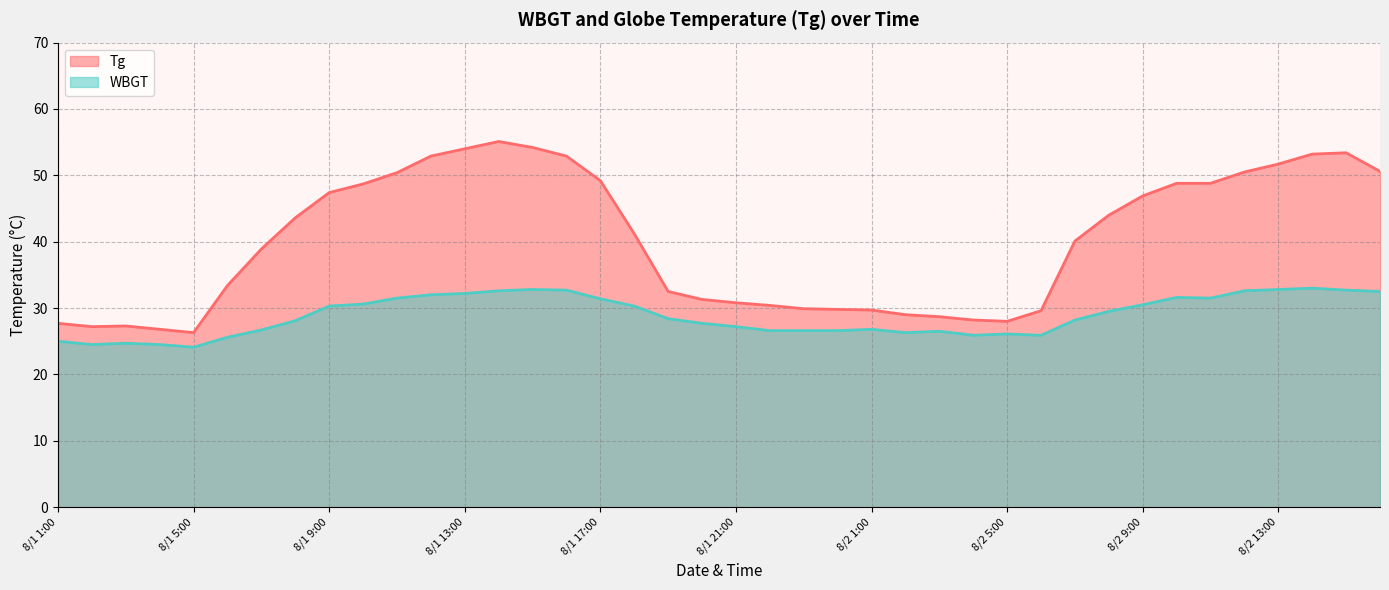

The value of WBGT at 8/2 7:00 is 10.0. True or false?

False